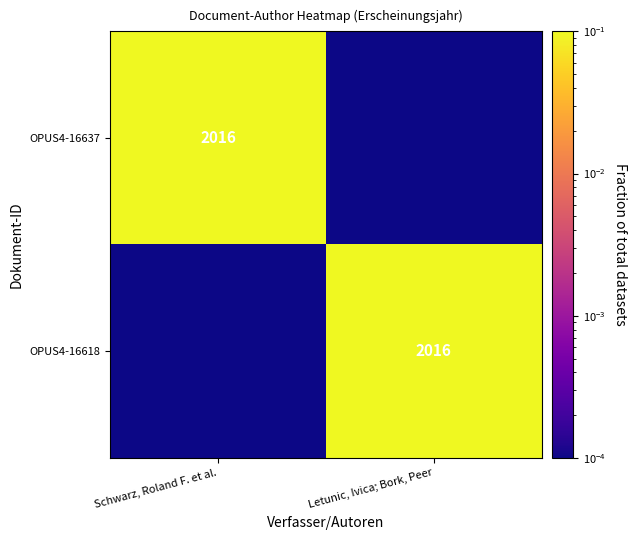

Which category has the lowest value across all series?

Letunic, Ivica; Bork, Peer